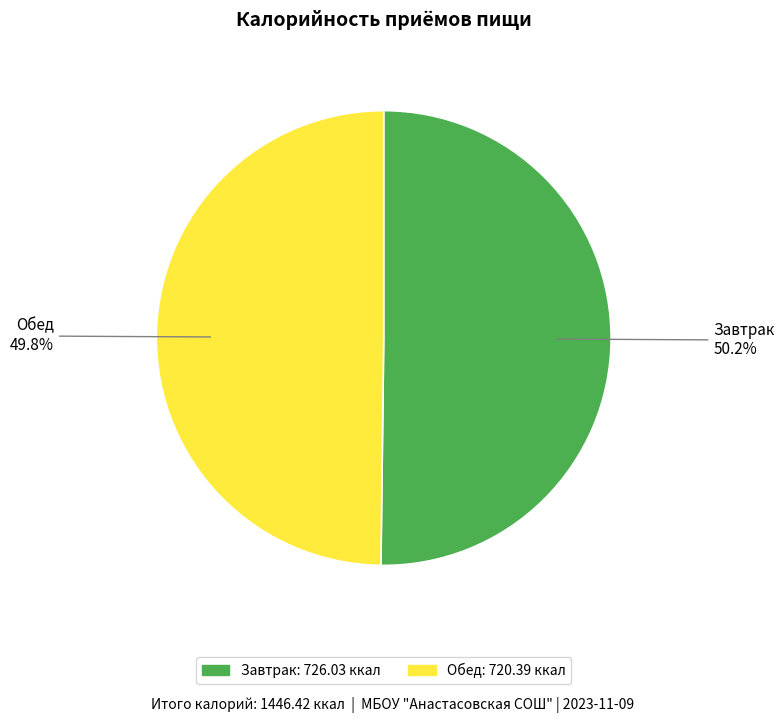

True or false: Завтрак accounts for 58% of the total.

False